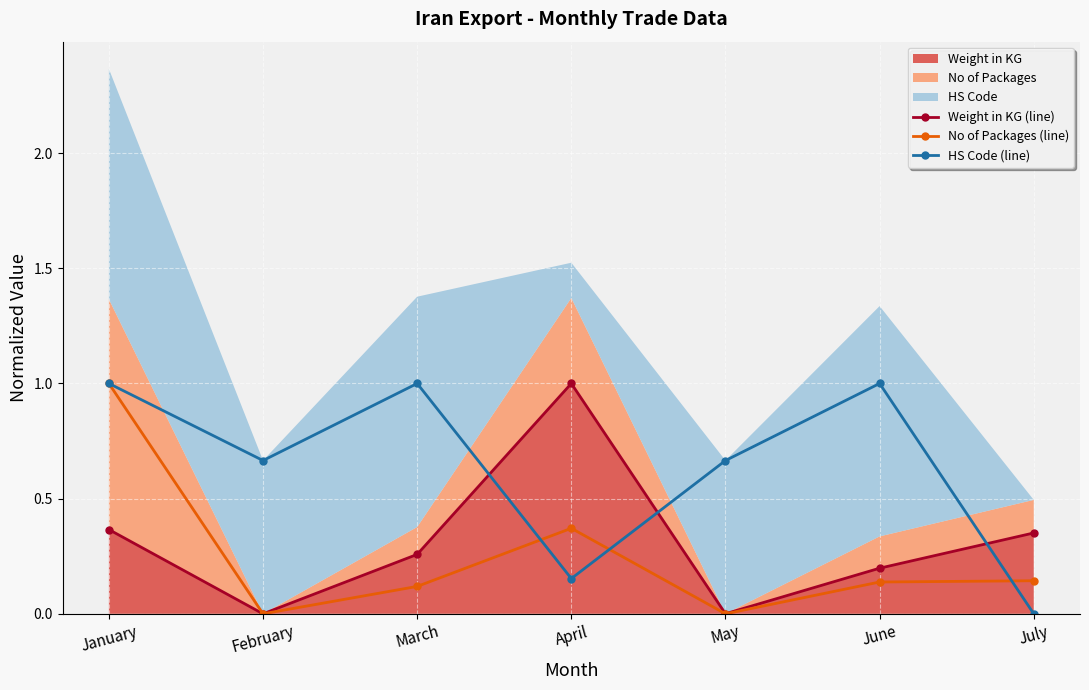

What is the difference between the maximum and minimum values in the No of Packages (line) series?

1.0